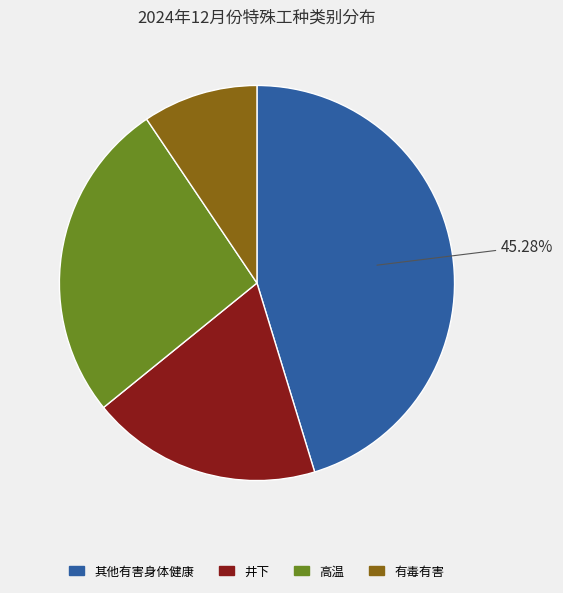

Approximately how many times larger is the value at 井下 compared to 有毒有害?

2.0